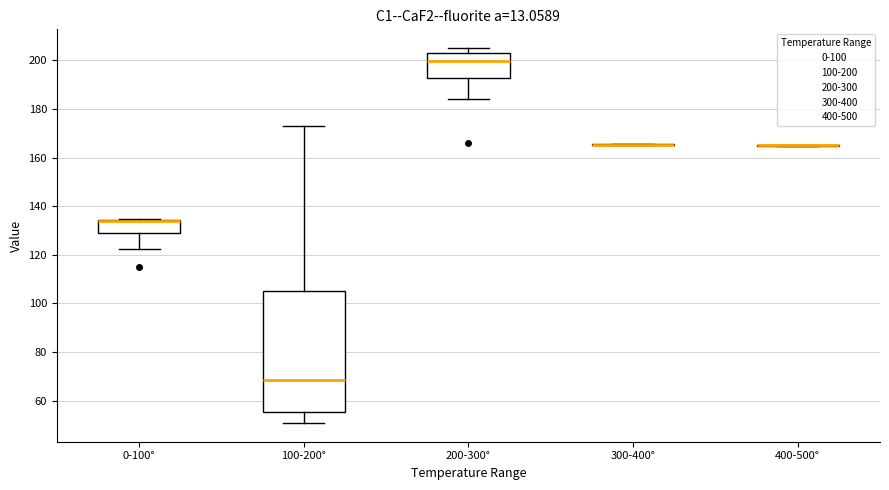

Reading left to right, transcribe this box plot: for each box, give where its median line is, the range the box spans, and where its two whiskers end, as read against the y-axis. The values are not printed on the chart, so give them approximately, as read against the axis.

0-100°: median 134 (drawn on the box's upper edge), box 130 to 134, whiskers 122 to 134
100-200°: median 68, box 56 to 106, whiskers 50 to 174
200-300°: median 200, box 192 to 202, whiskers 184 to 206
300-400°: box collapsed to a line at 166, whiskers 166 to 166
400-500°: box collapsed to a line at 166, whiskers 164 to 166